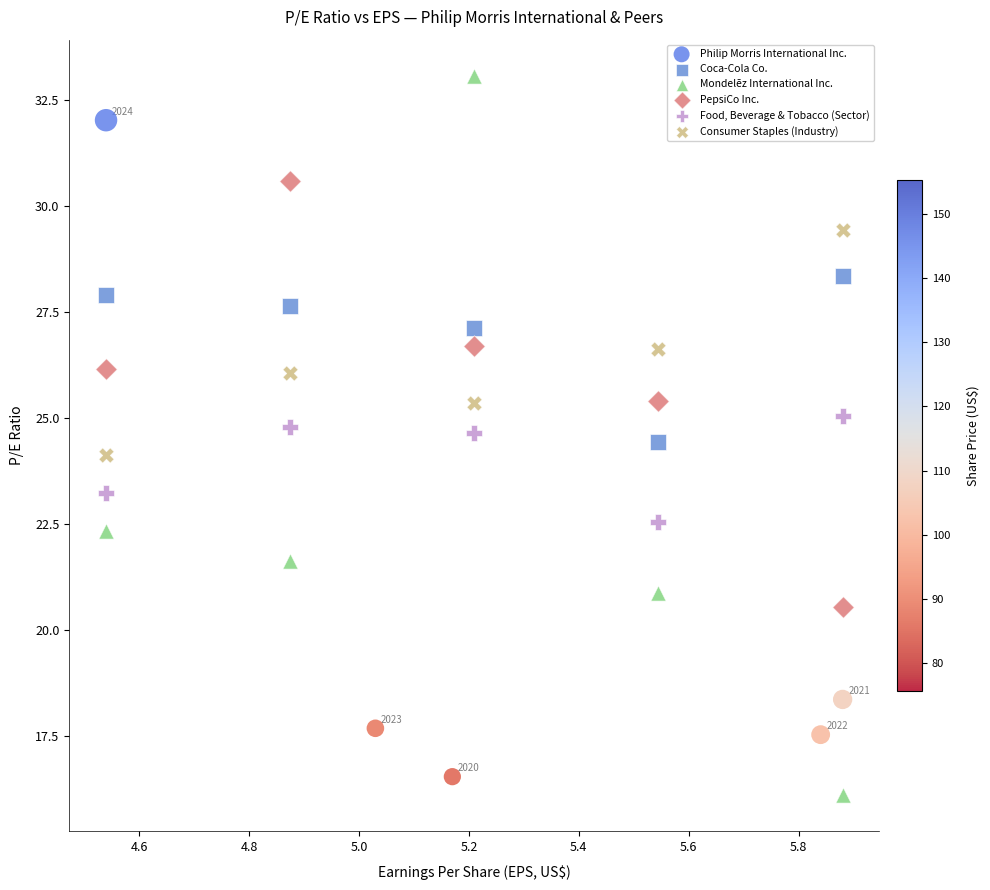

Which series reaches the minimum Y coordinate?

Mondelēz International Inc.